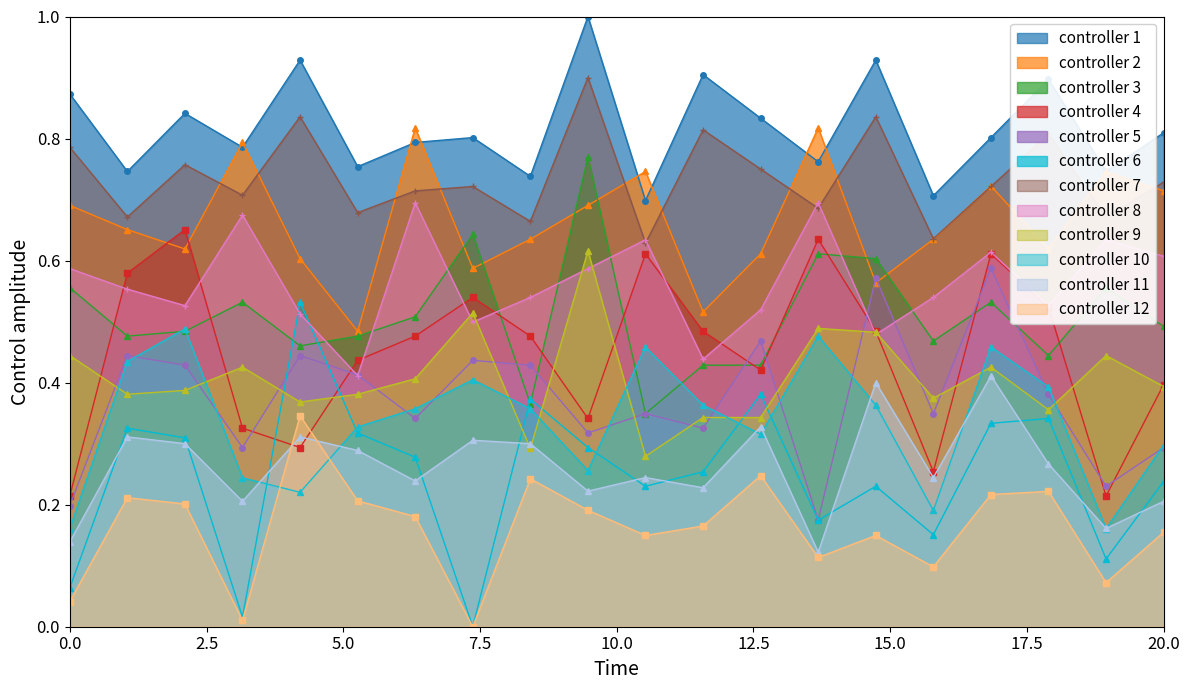

Which series has the largest range (max minus min)?

controller 6